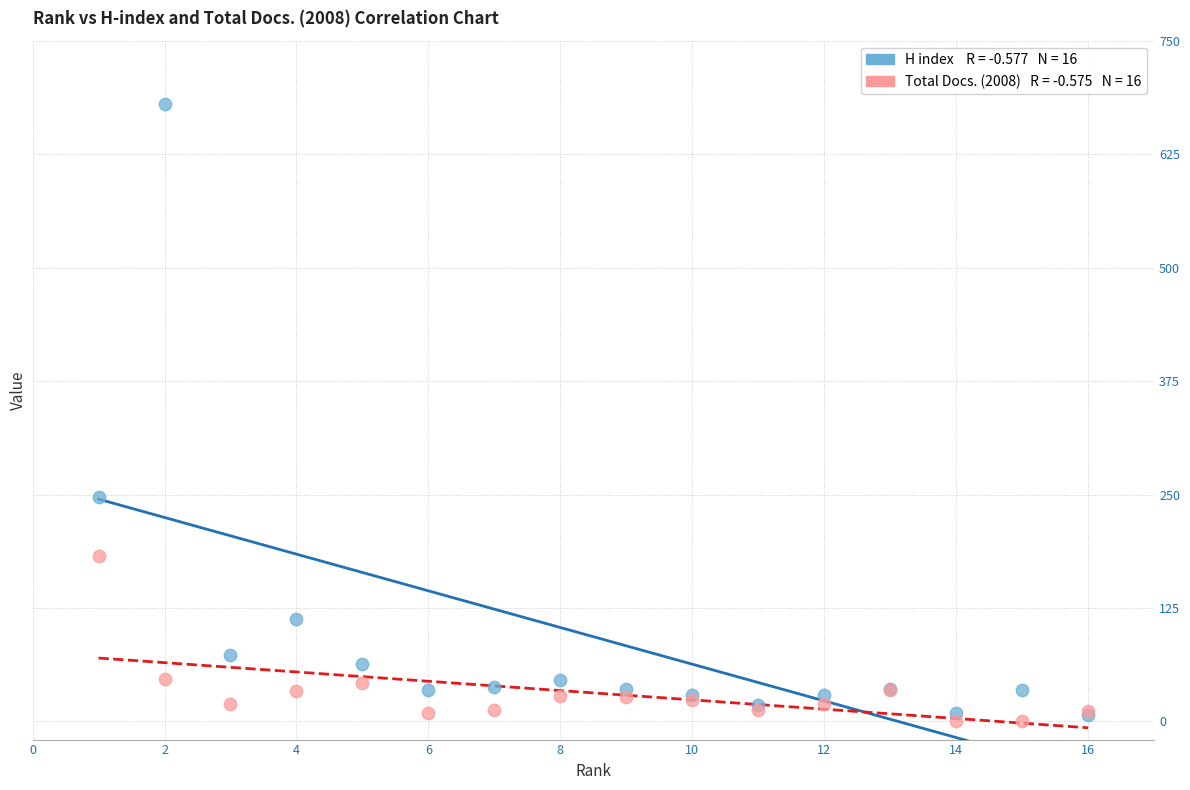

Across all series, what Y value is closest to 340?

247